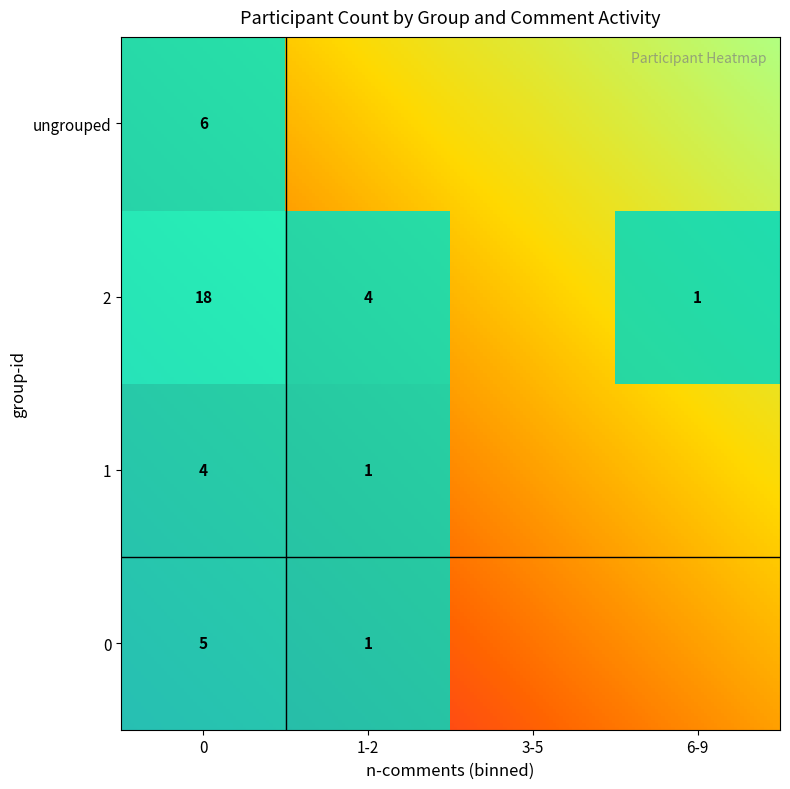

What is the difference between the 3 values at 3 and 0?

2